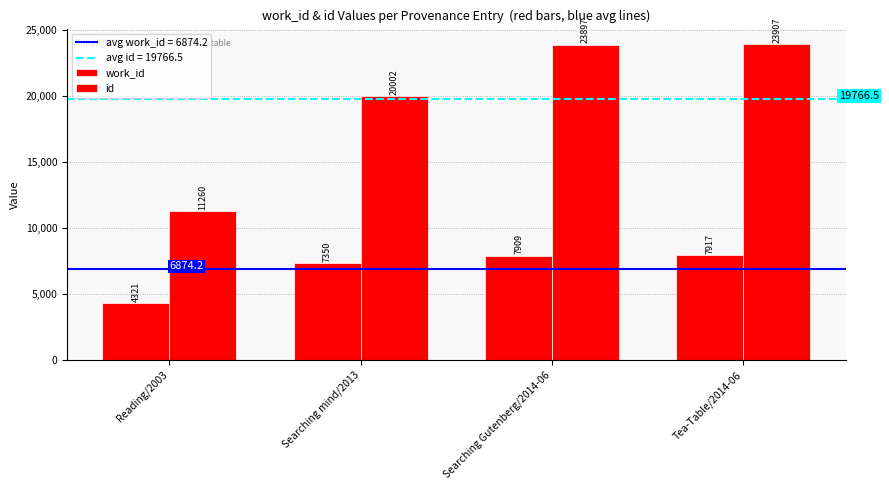

What is the value of the id bar at the 1st from the left?

11260